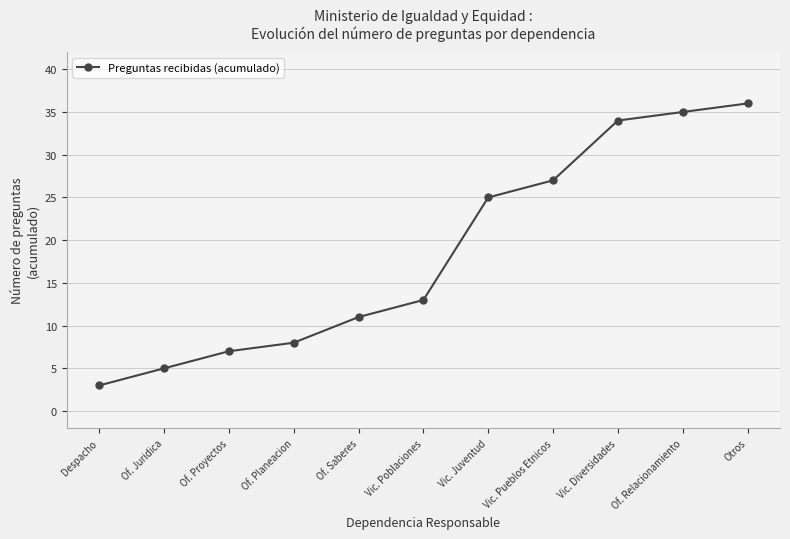

What is the approximate value at Vic. Diversidades, to the nearest 10?

30